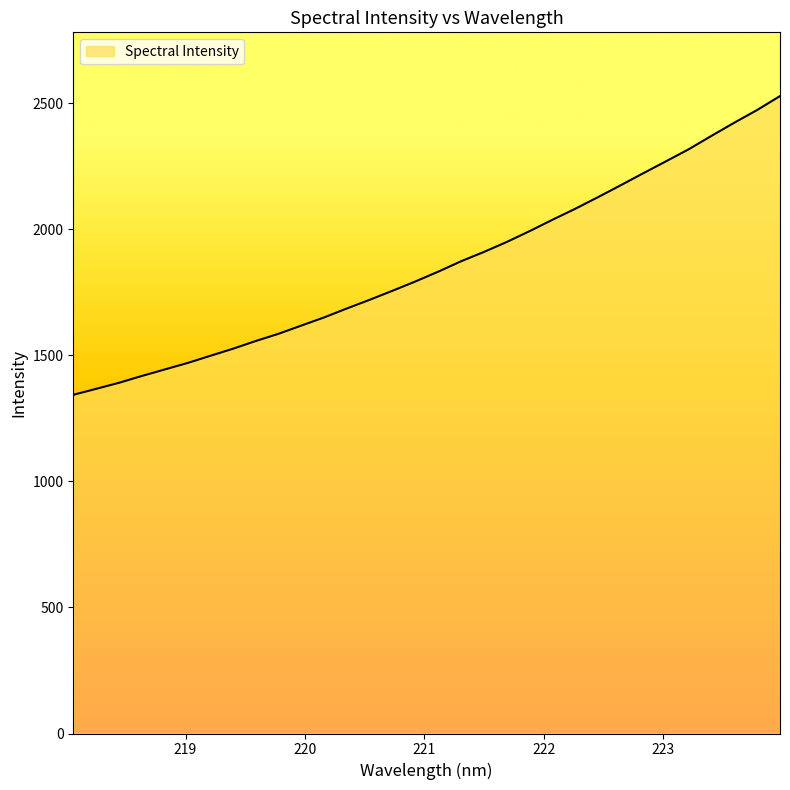

What is the smallest value displayed?

1343.0